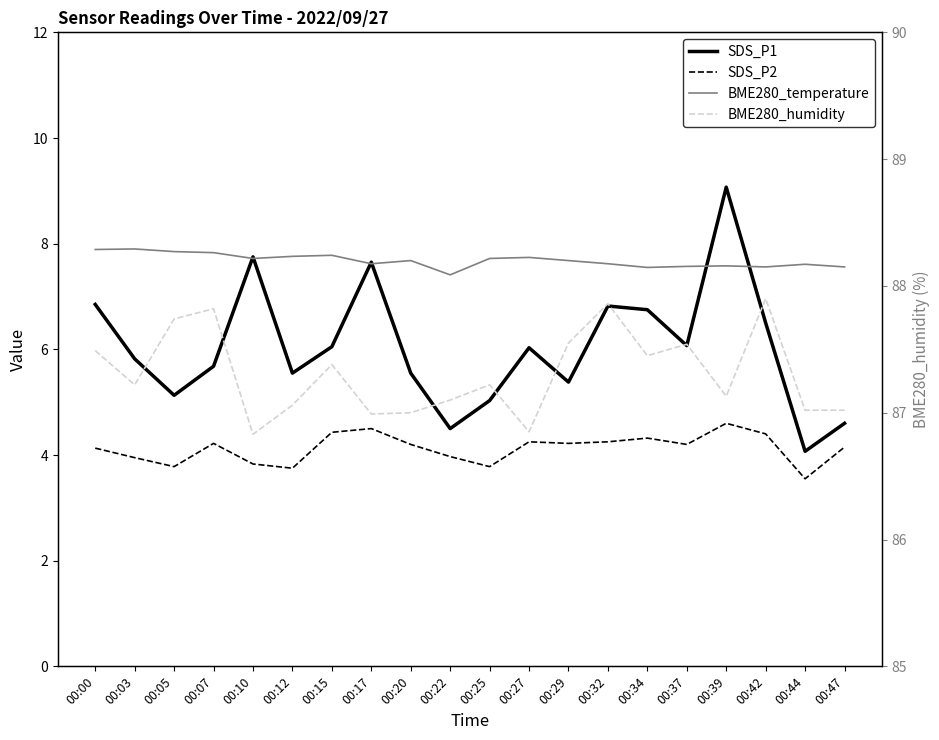

What is the difference between the second highest and minimum values in the BME280_temperature series?

0.5